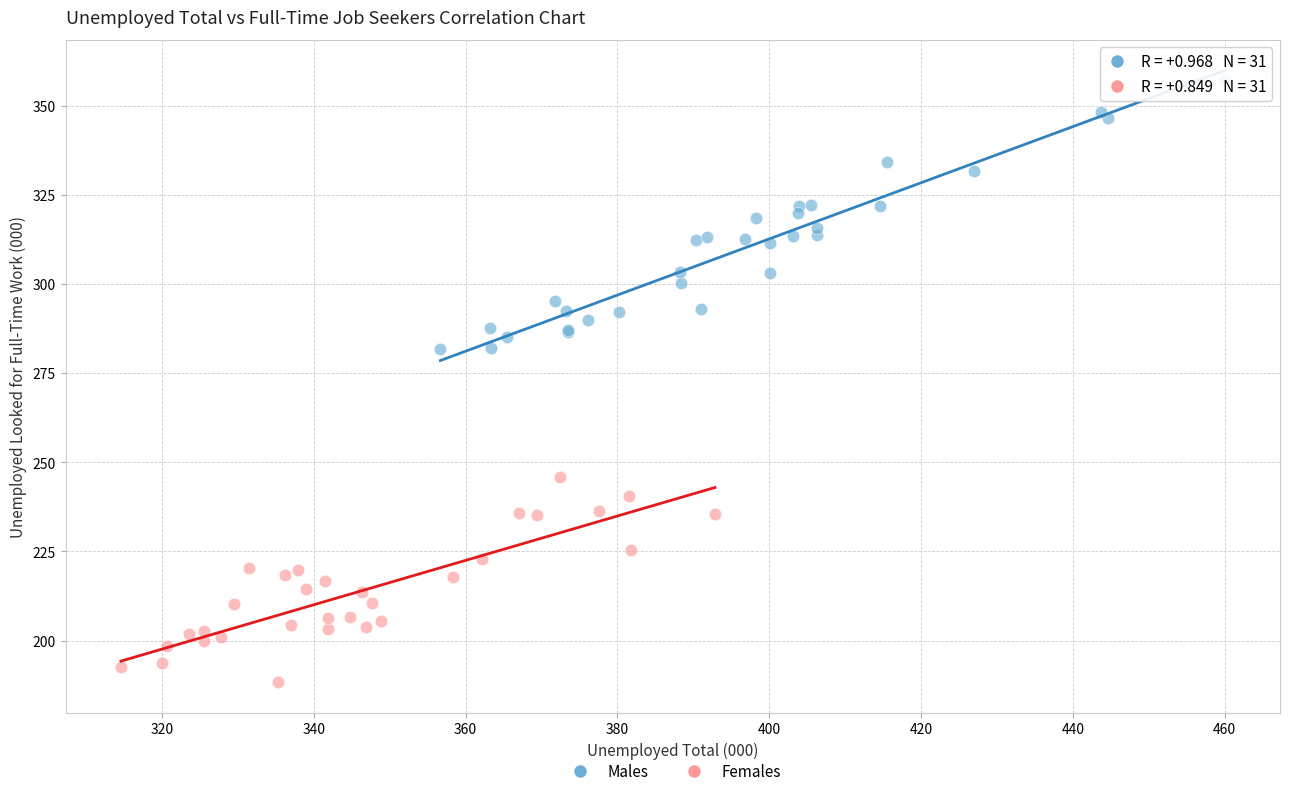

Which series has the largest Y range (max minus min)?

Males